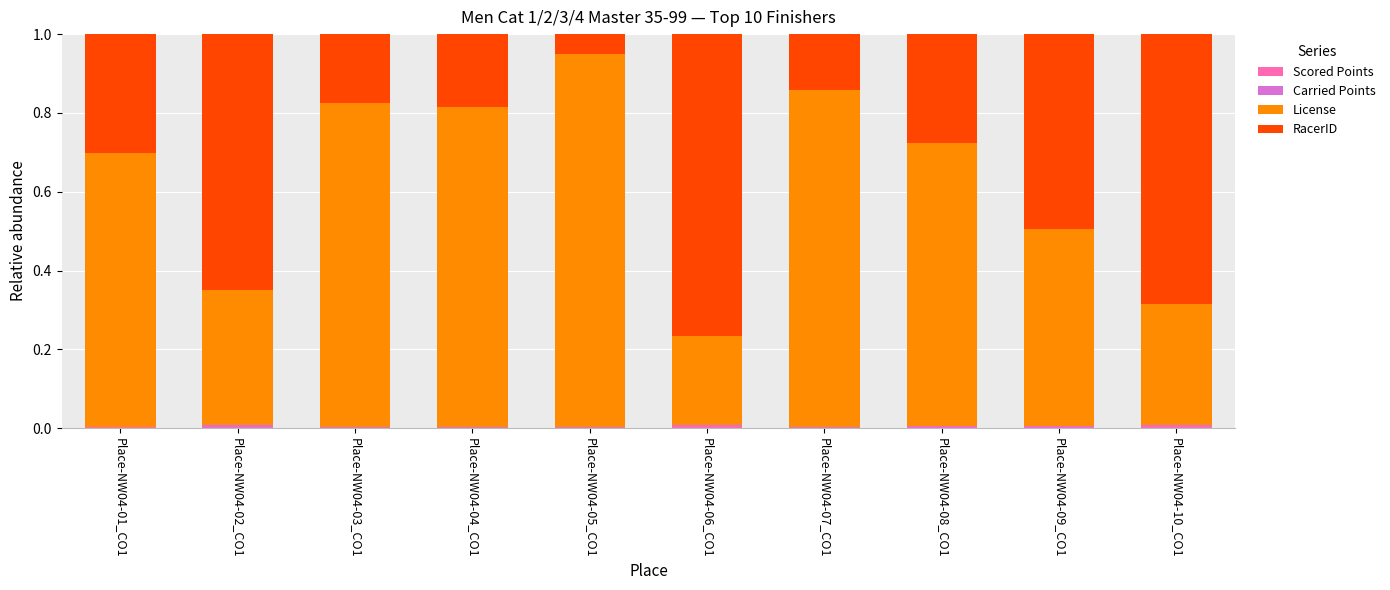

Are the bars horizontal?

No